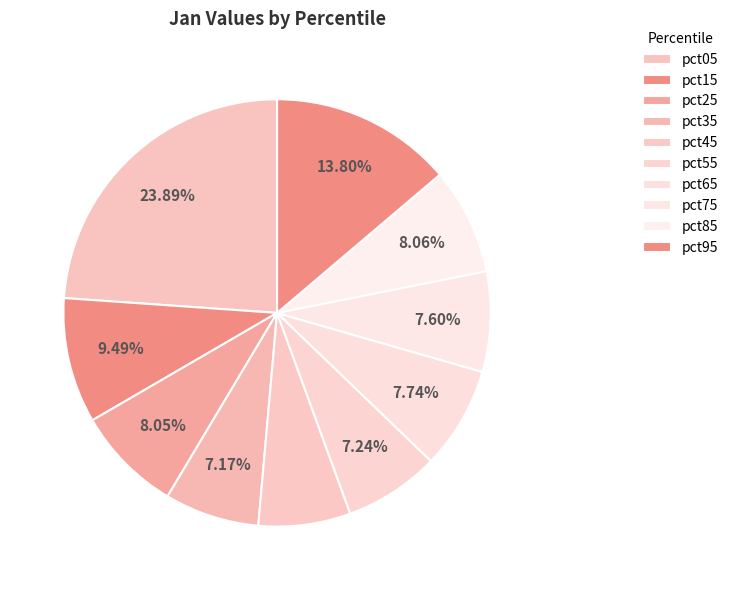

Does pct35 represent more than half of the total?

No